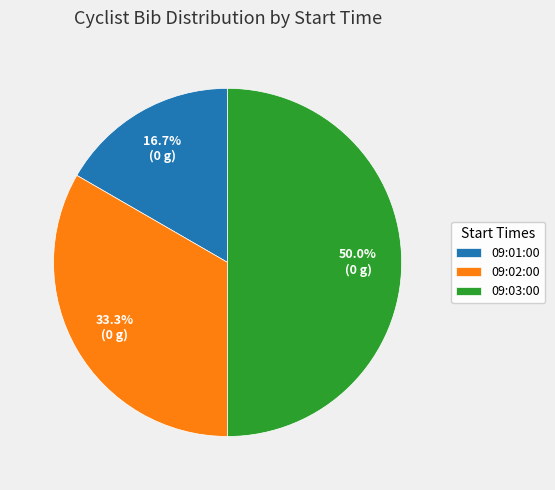

What percentage is NOT represented by 09:02:00?

66.7%